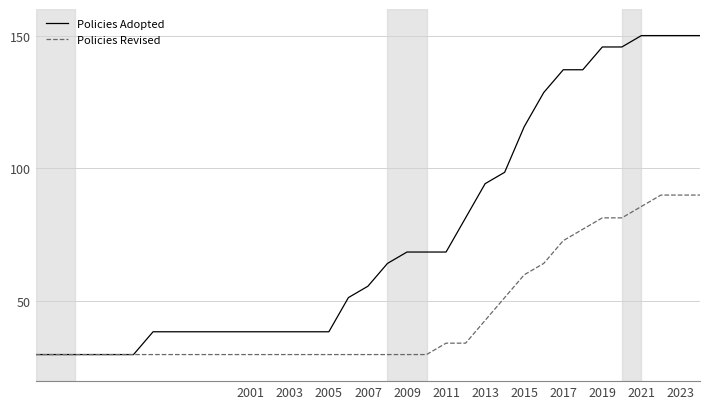

What is the maximum value for Policies Revised?

90.0